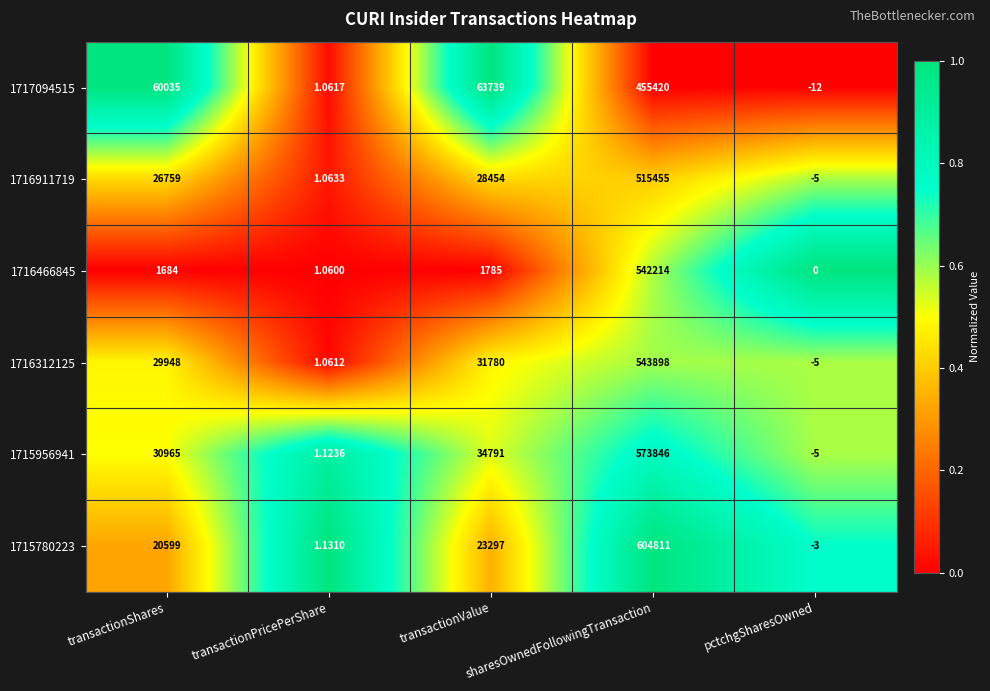

Where is 1716911719 nearest to the value 257725?

transactionValue